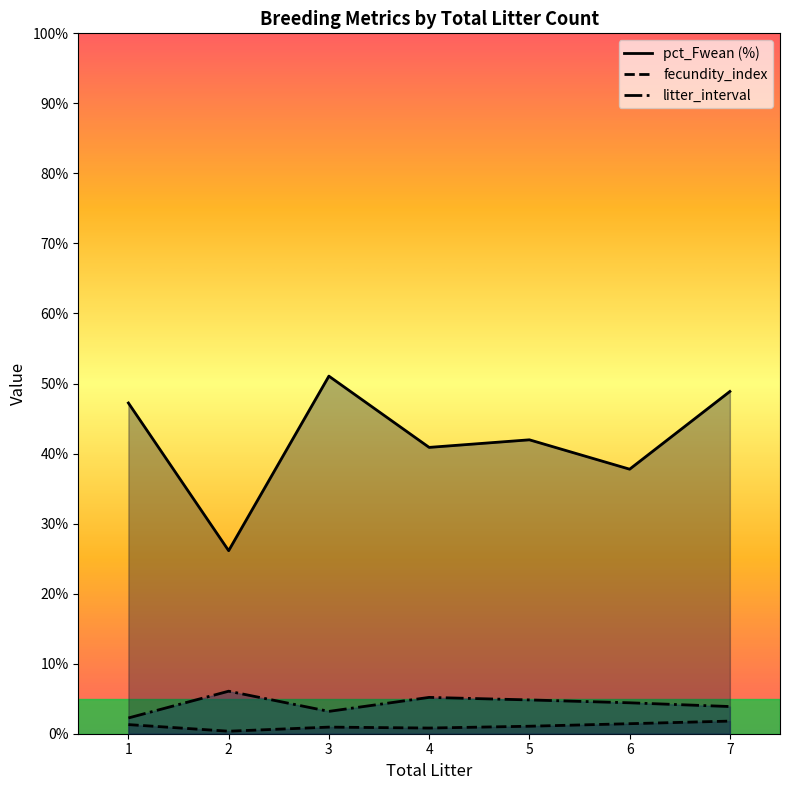

True or false: fecundity_index and litter_interval cross at least once.

False